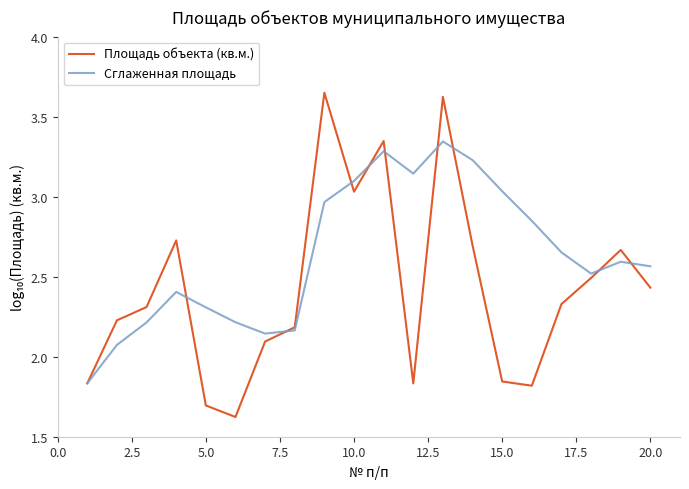

Which series has the largest total across all categories?

Сглаженная площадь